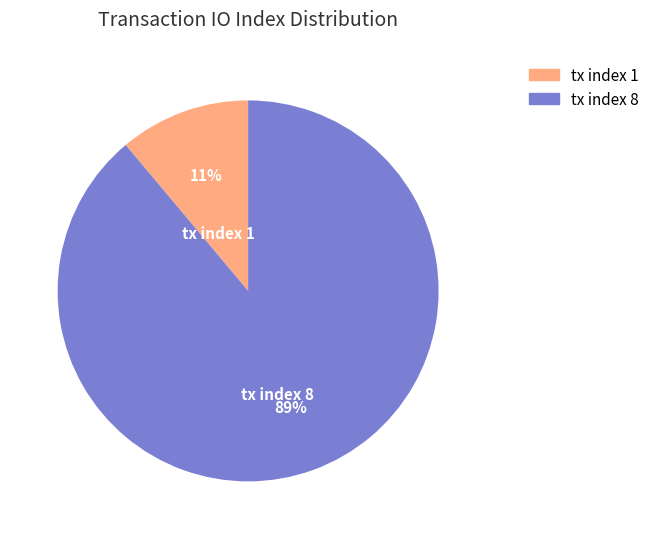

To the nearest percent, what portion does tx index 1 represent?

11%